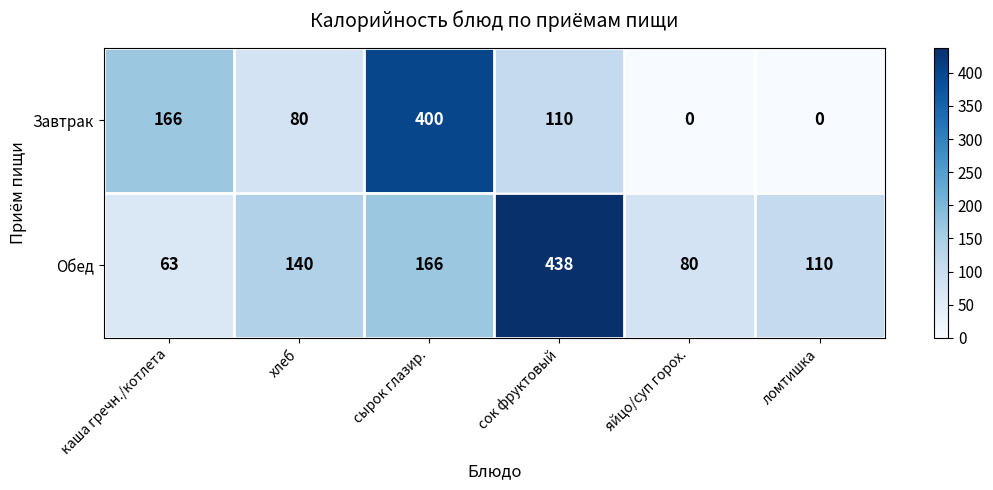

At which category is the sum across all series the highest?

сырок глазир.